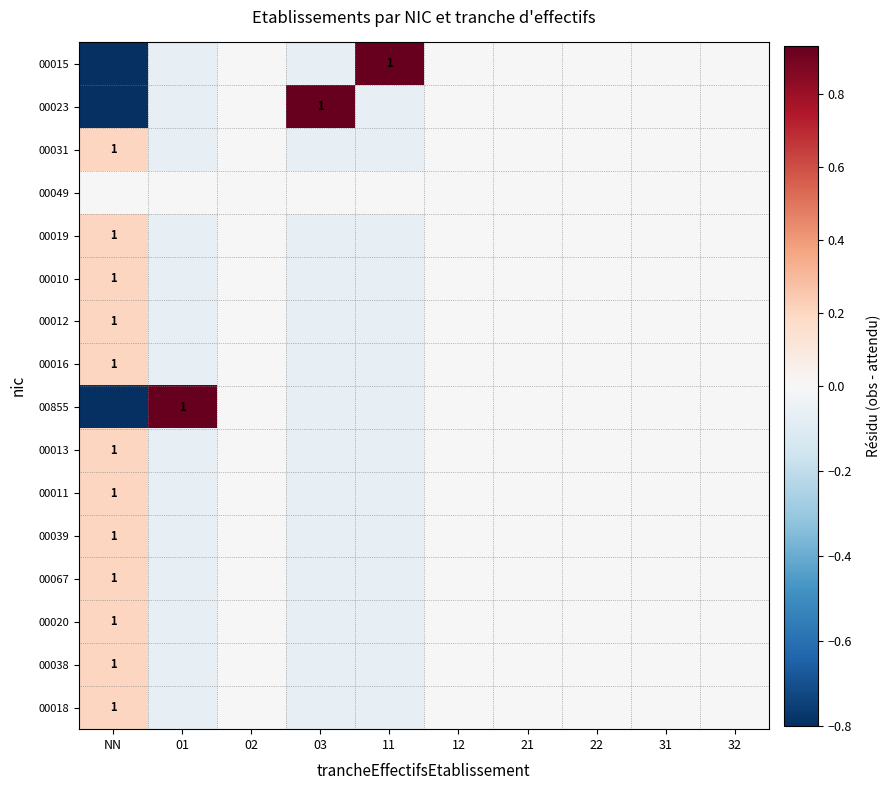

True or false: 00015 has a value of -0.3 at NN.

False